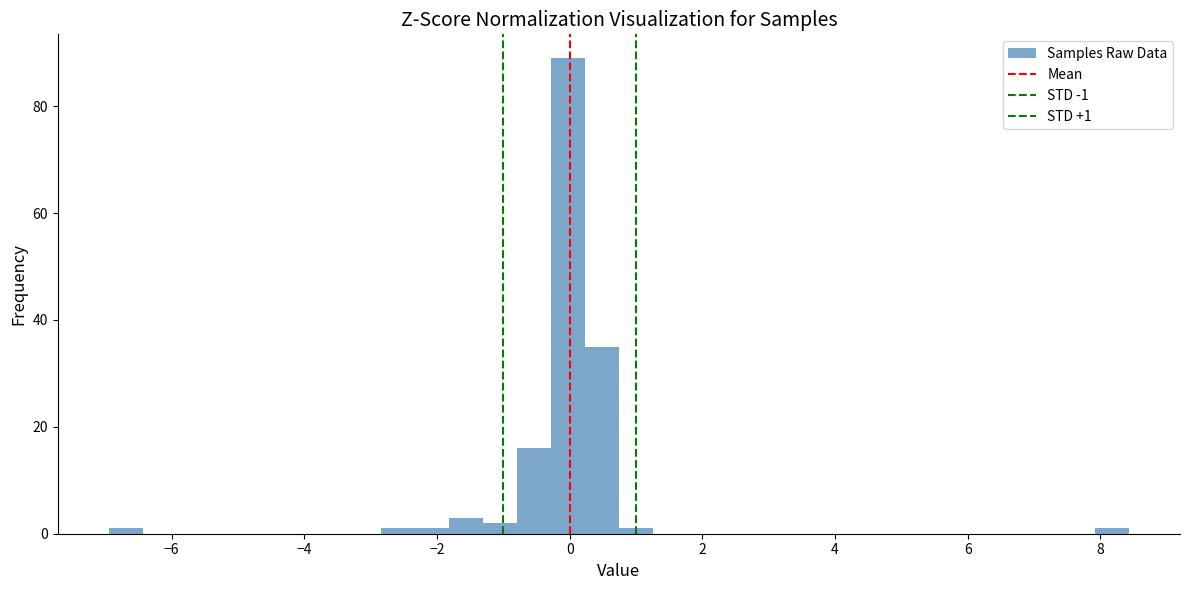

Around what value on the x-axis is the tallest bar? Give the approximate position of its centre, as read against the axis.

0.0